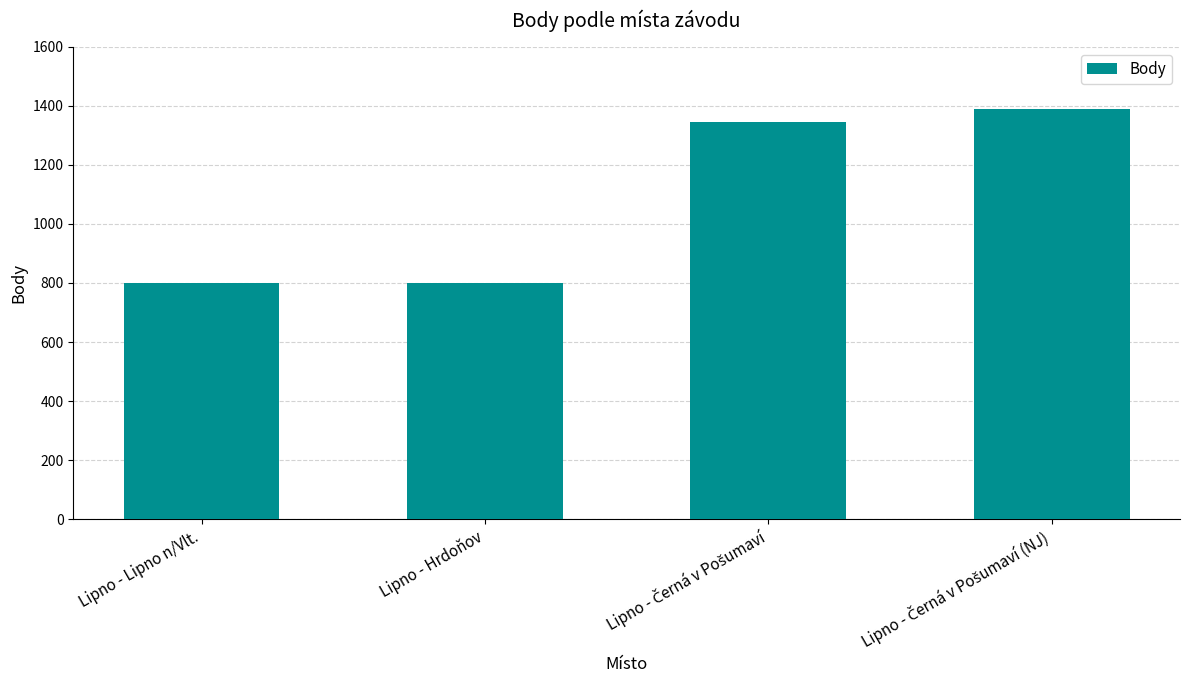

The chart shows a value of 800 at Lipno - Hrdoňov. True or false?

True